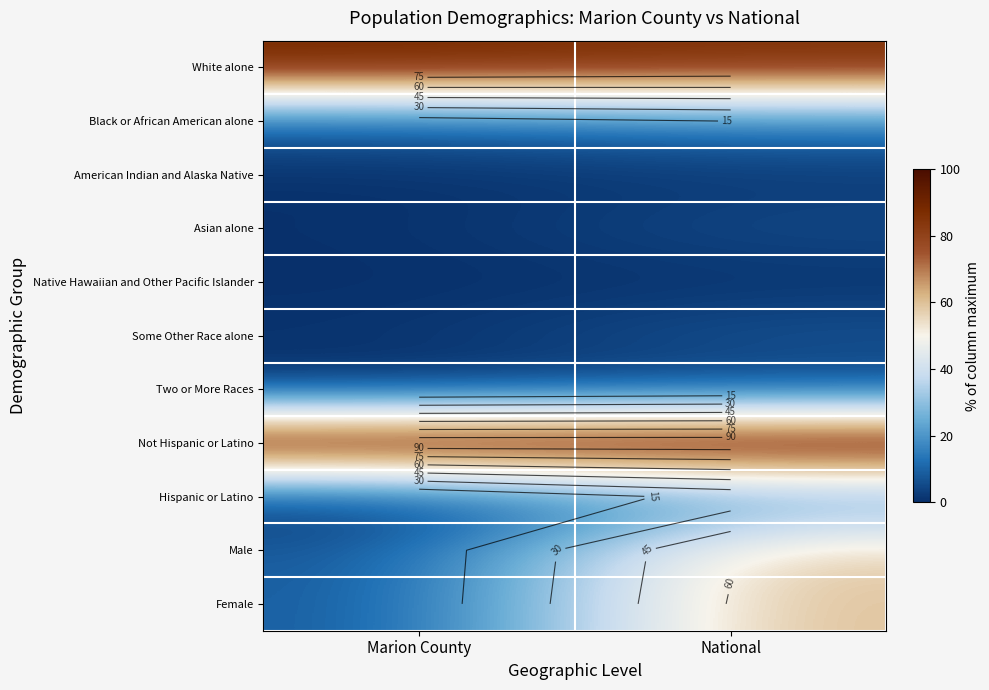

Which label corresponds to the largest value in the chart?

Marion County